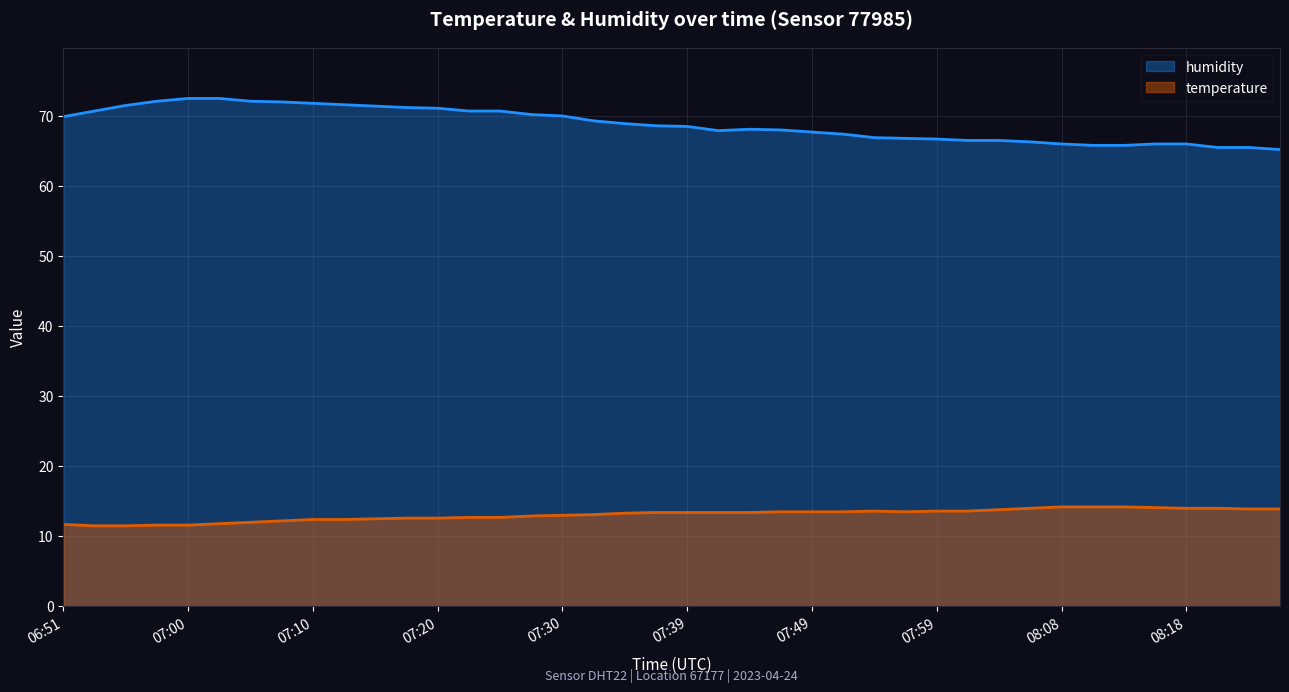

What is the average value of the temperature series?

13.1